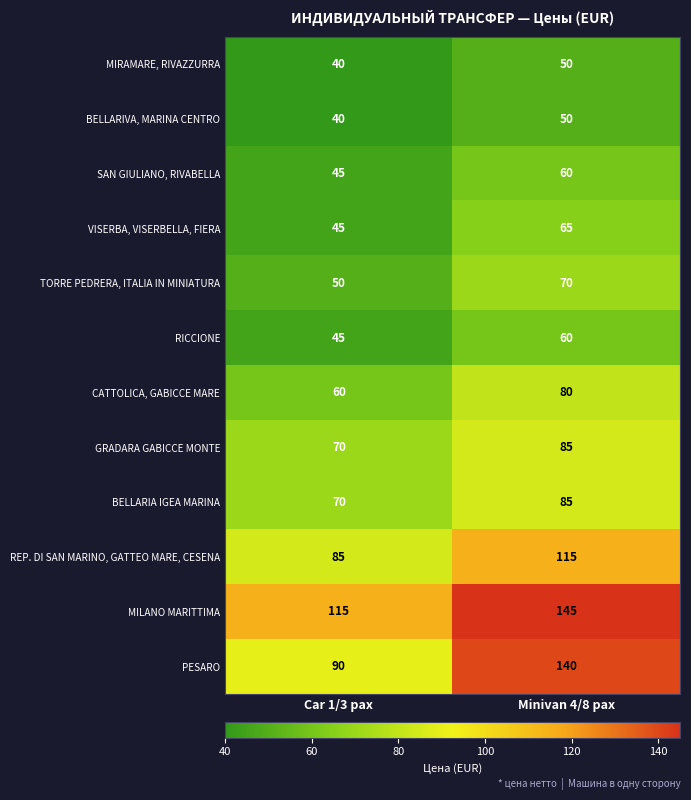

What is the minimum value shown in the chart?

40